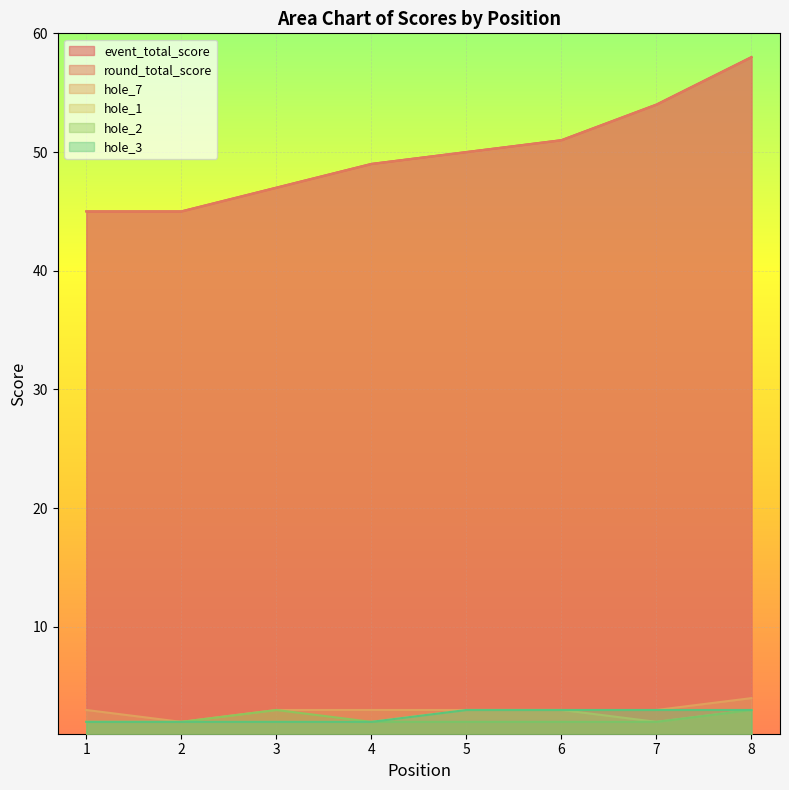

How many lines are shown in the chart?

6